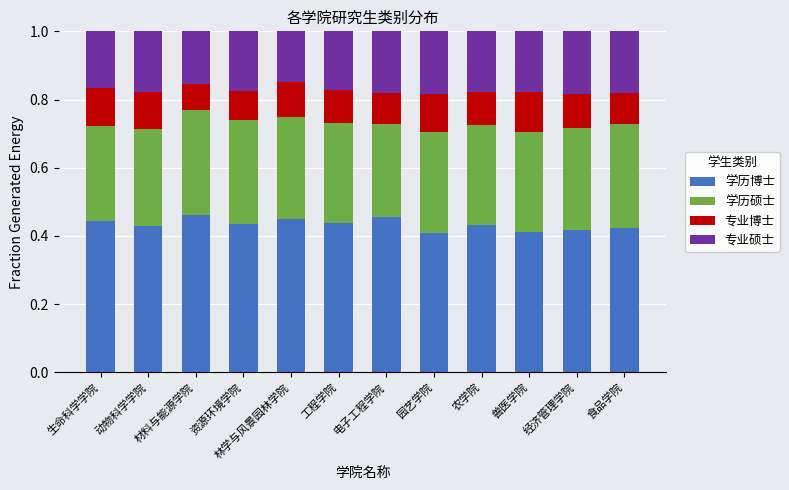

What is the total value across all series at 工程学院?

1.0